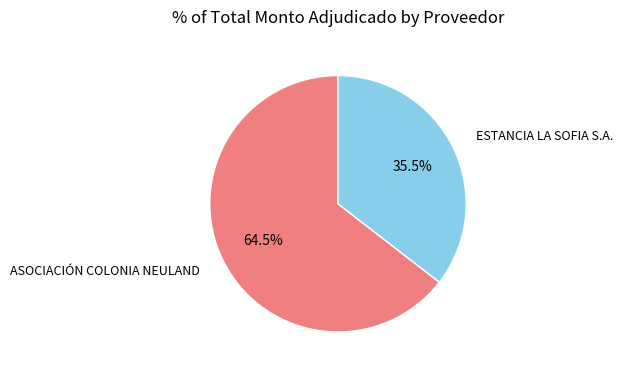

Which category accounts for the majority?

ASOCIACIÓN COLONIA NEULAND